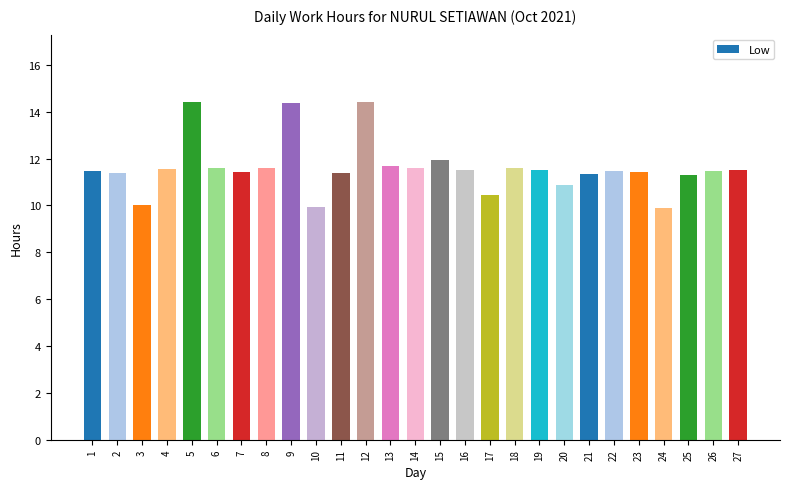

Is it true that the value at 5 is 9.4?

False